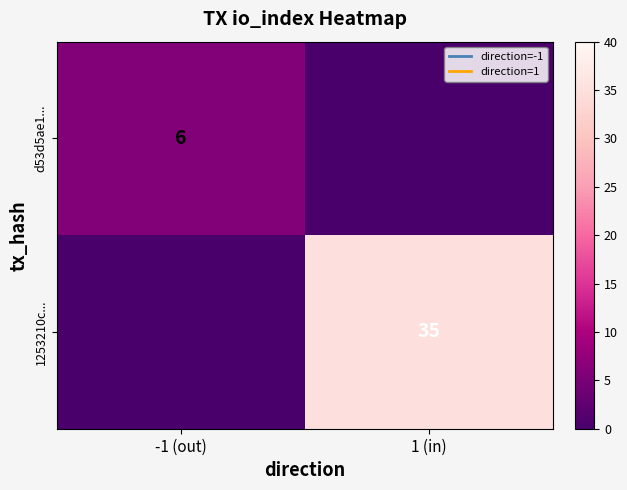

The 1253210c... series shows 58 at 1 (in). True or false?

False